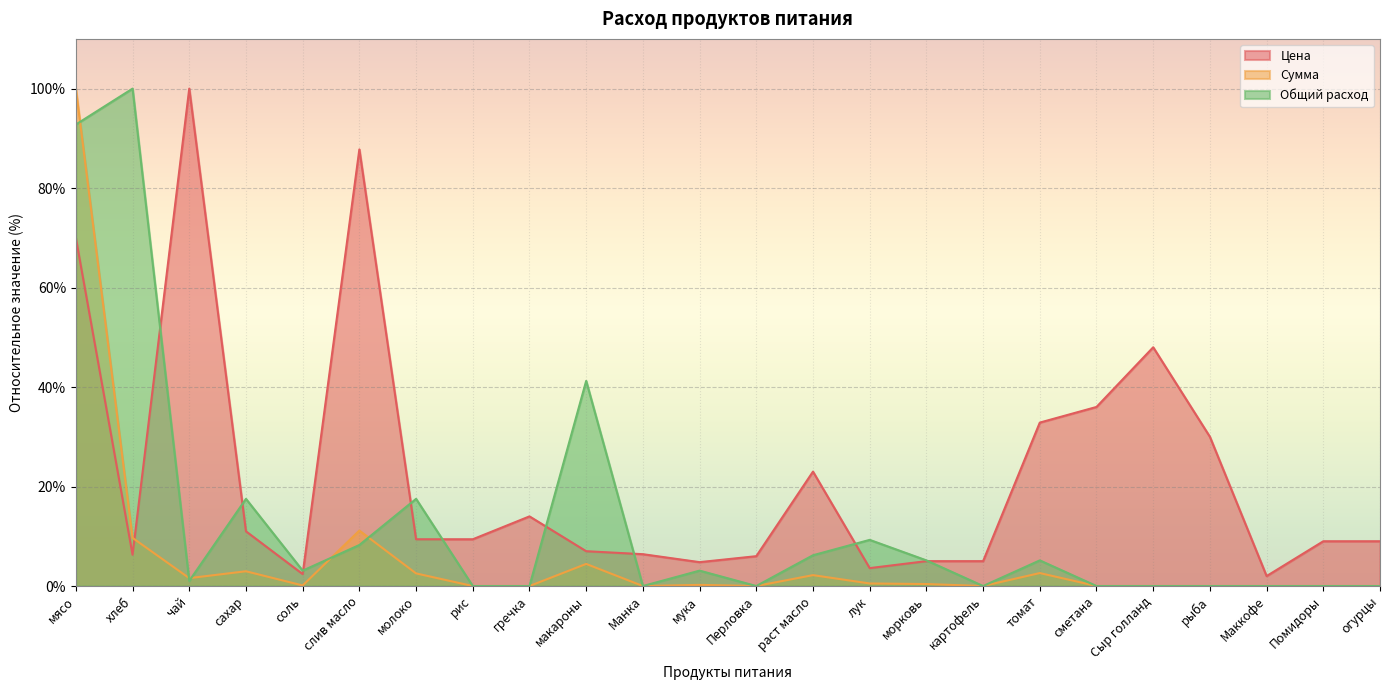

What is the sum of all Общий расход values?

310.3